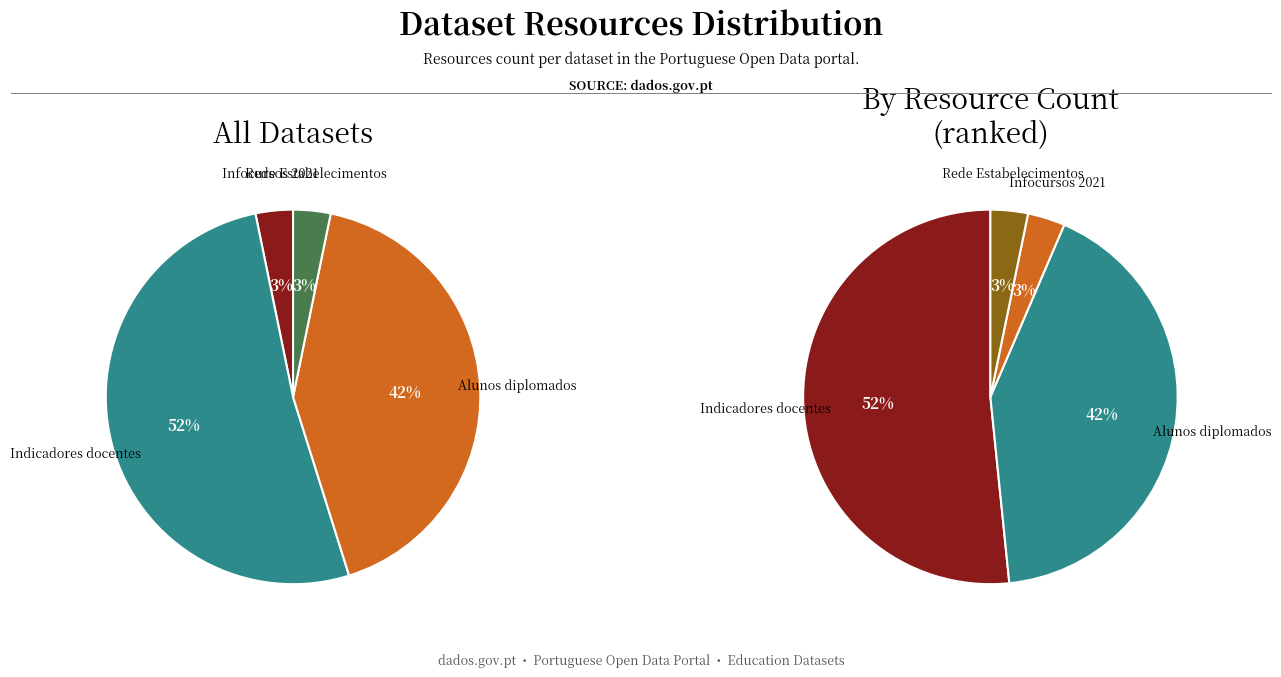

To the nearest percent, what is the average slice percentage?

25%